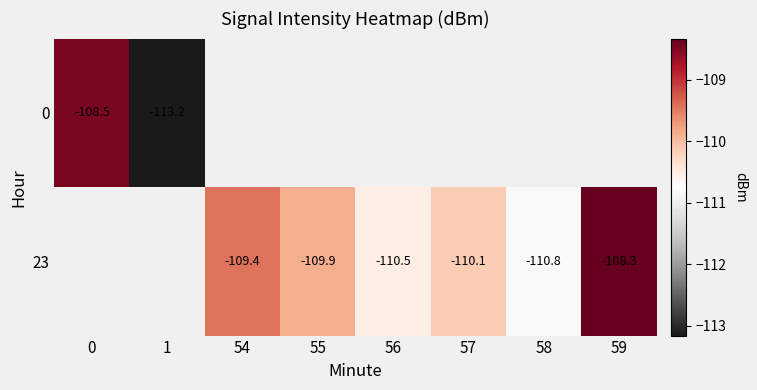

Is the value of 0 at 0 greater than the value of 23 at 54?

Yes